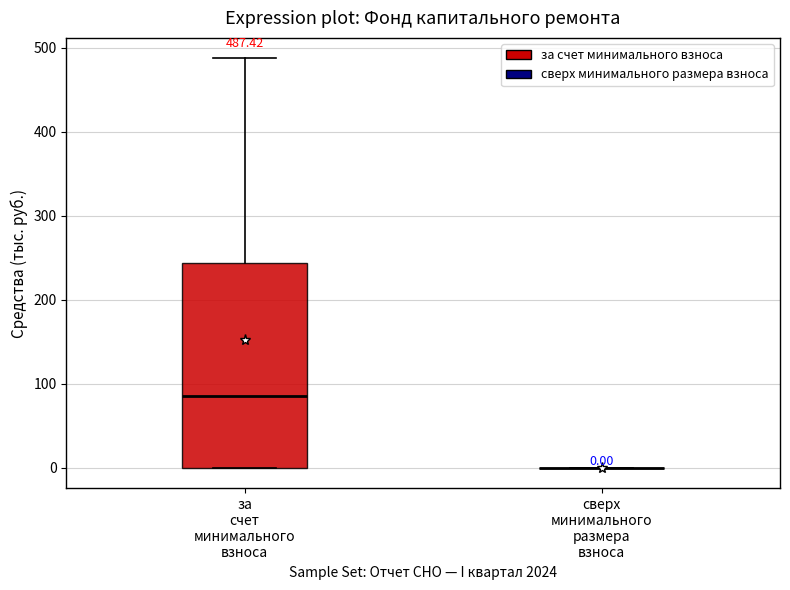

Comparing the boxes themselves (not the whiskers), which one is the tallest?

за счет минимального взноса